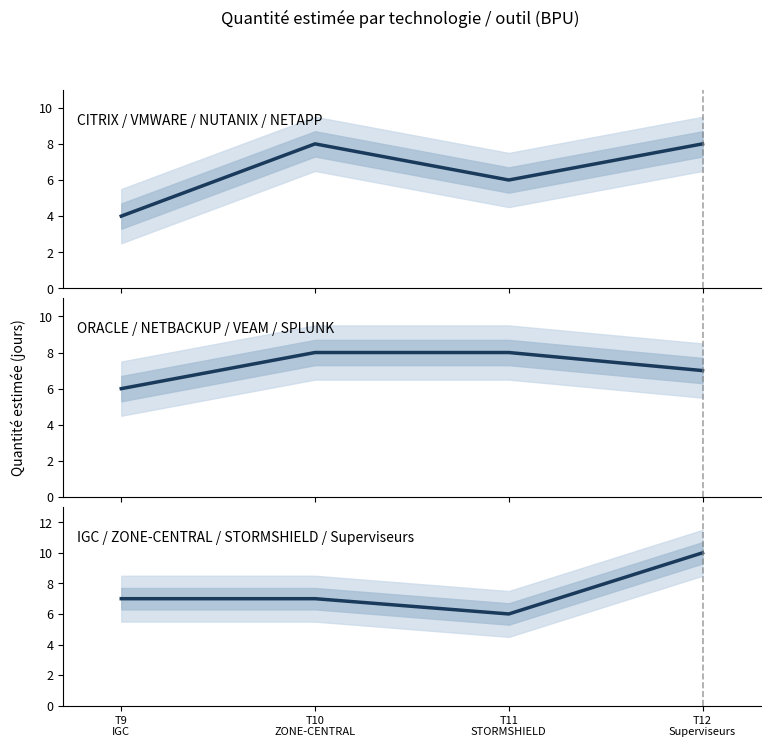

What is the label of the 2nd point from the right?

T11
STORMSHIELD